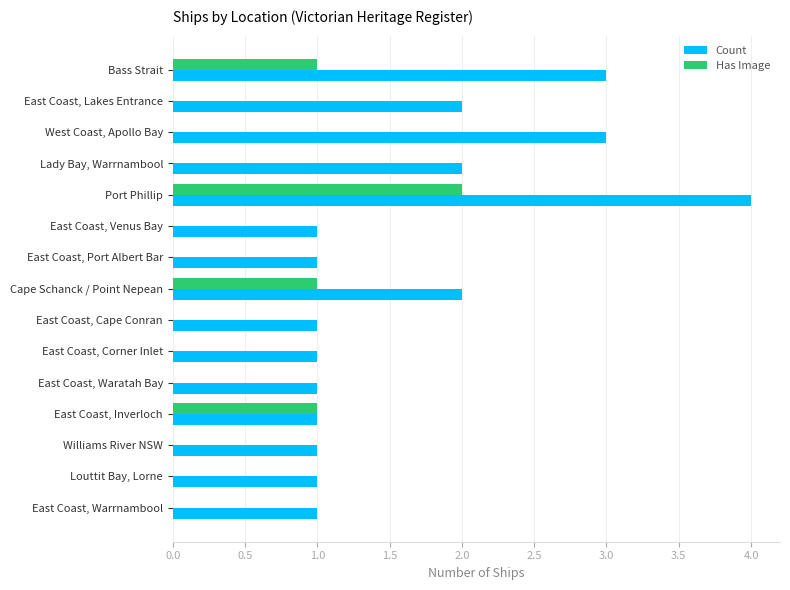

Between Bass Strait and West Coast, Apollo Bay, which series saw the biggest shift?

Has Image